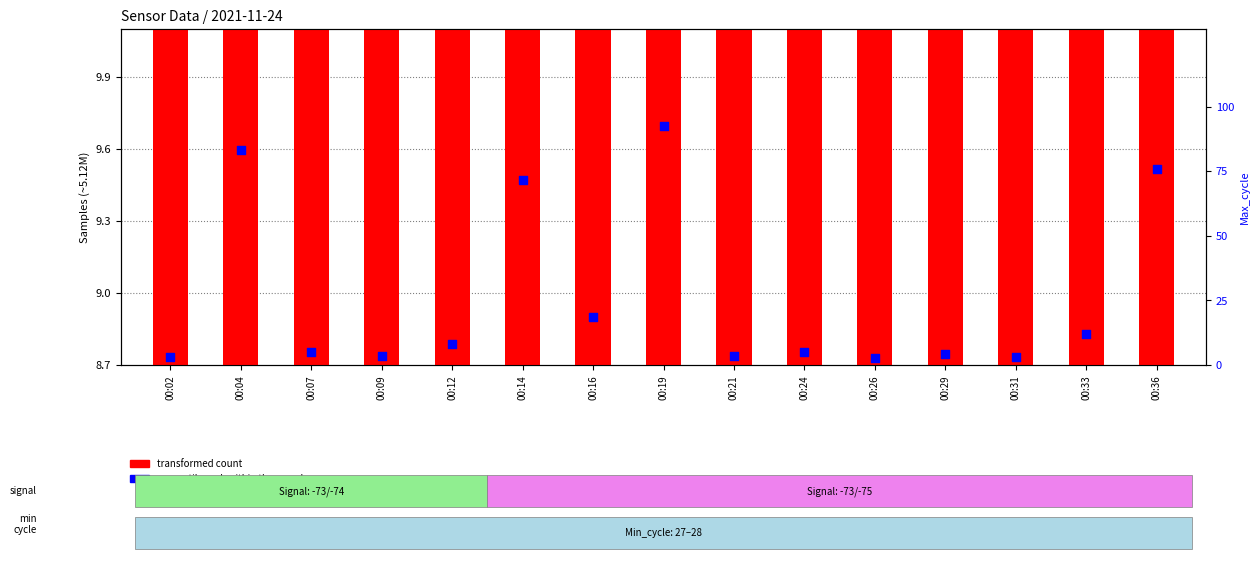

At which category is the sum across all series the highest?

00:19